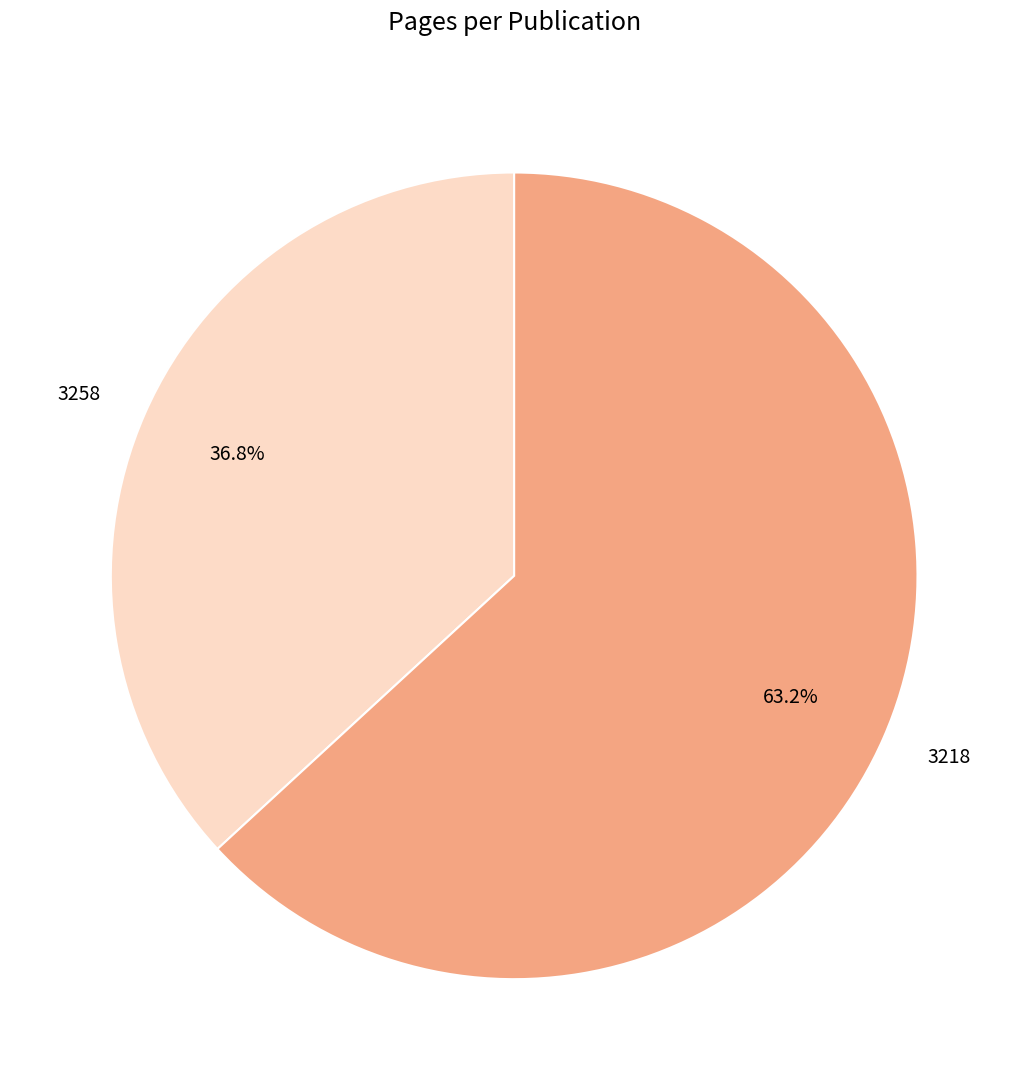

Is it true that 3258 is 22% of the pie?

False